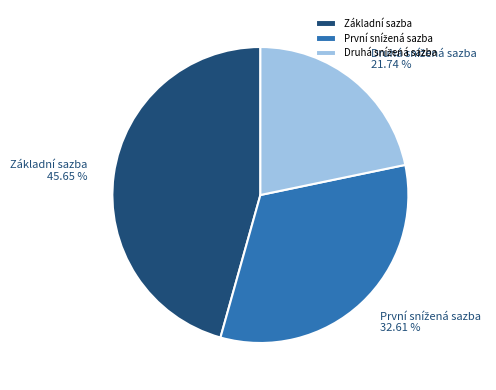

Which slice is the largest?

Základní sazba